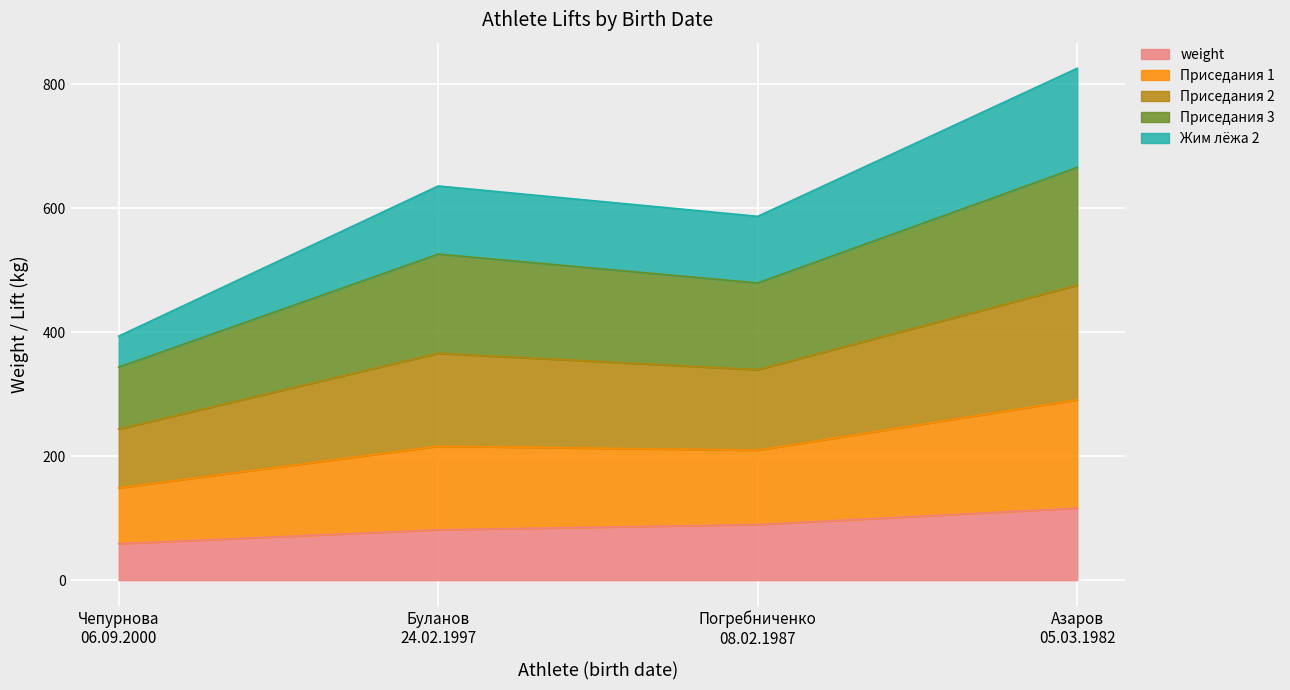

True or false: Приседания 3 and Жим лёжа 2 intersect in this chart.

False